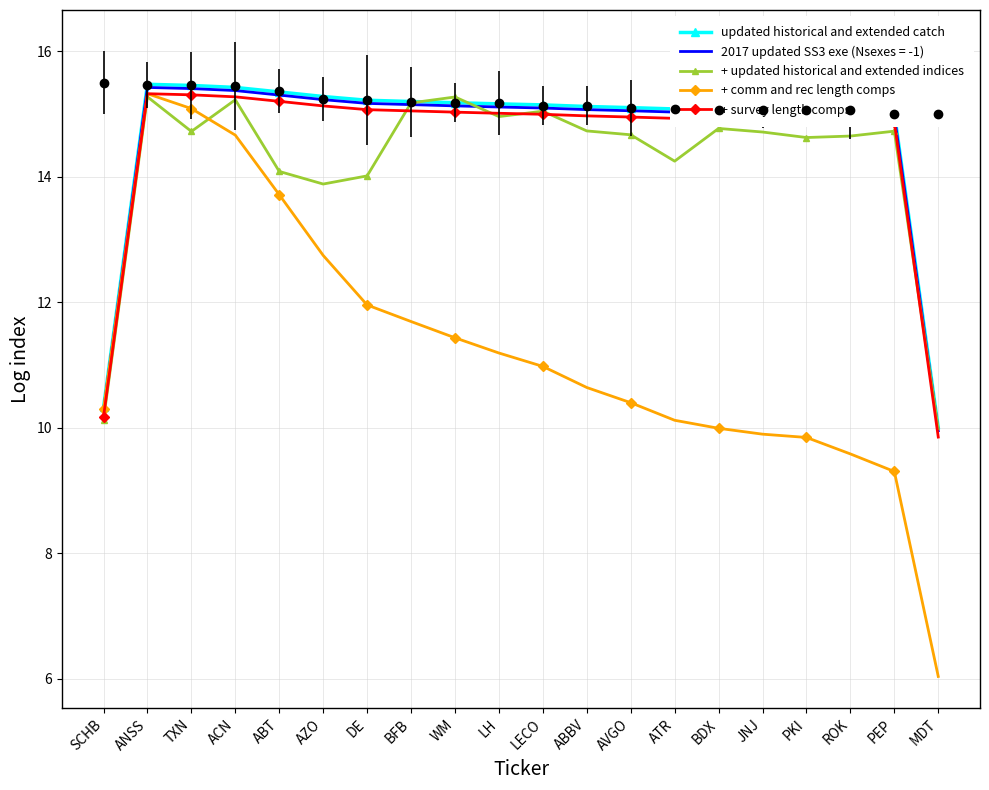

The + comm and rec length comps series shows 18.1 at AZO. True or false?

False